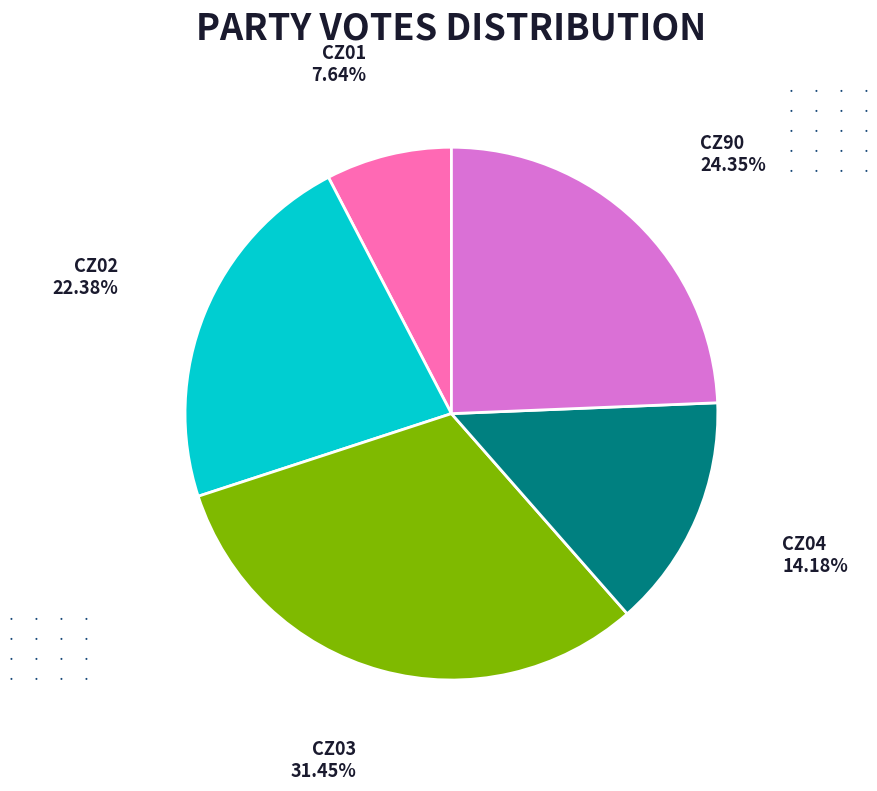

What is the ratio of the value at CZ04 to the value at CZ03?

0.5